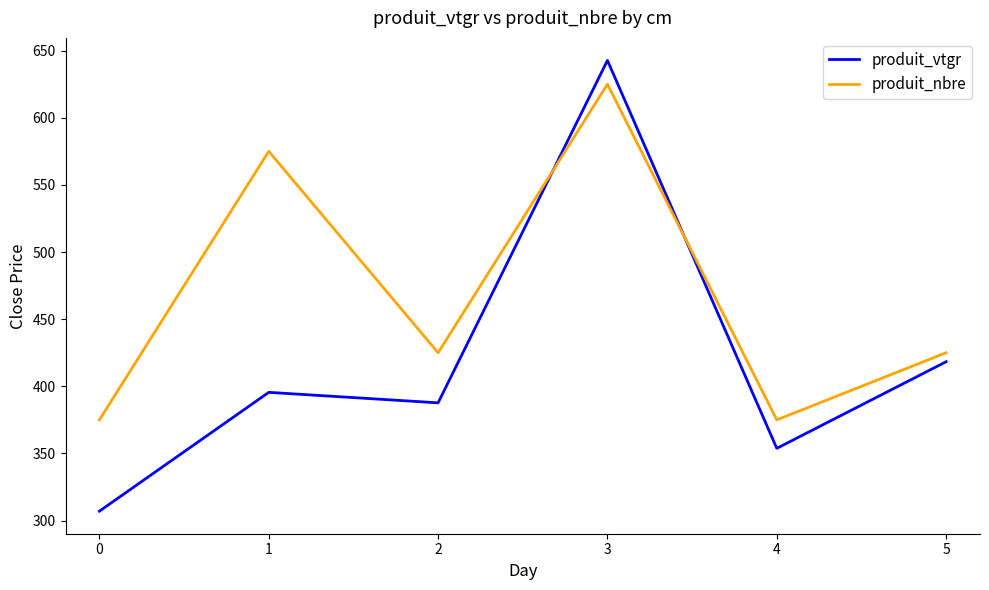

Is it true that produit_vtgr equals 233.9 at 1?

False